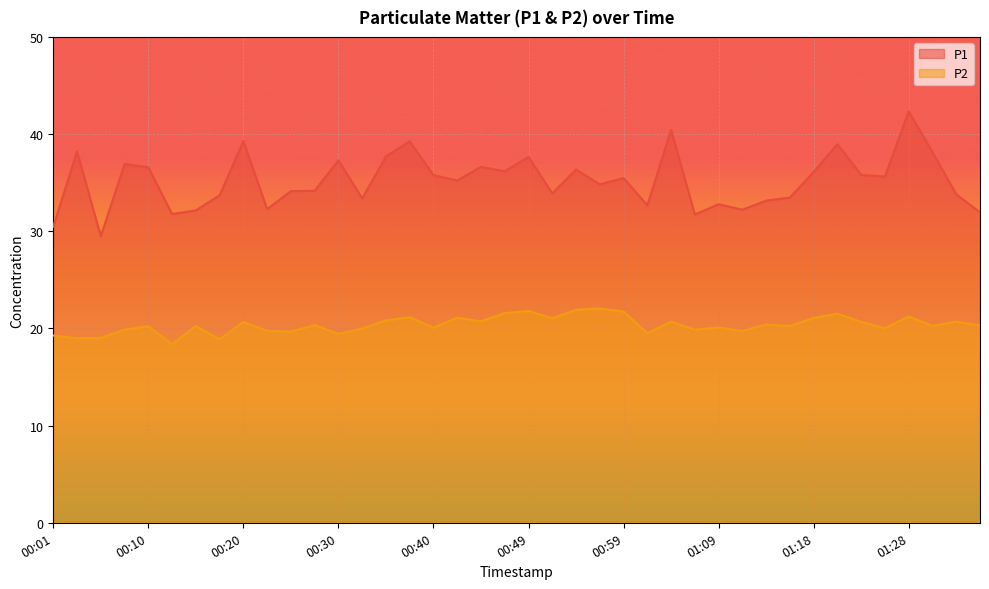

Does the chart display data point markers on the line(s)?

No